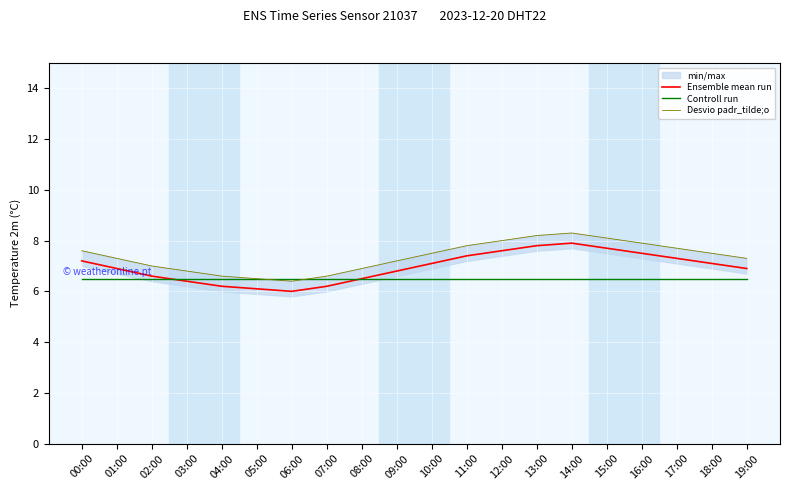

Where is Ensemble mean run nearest to the value 6?

06:00